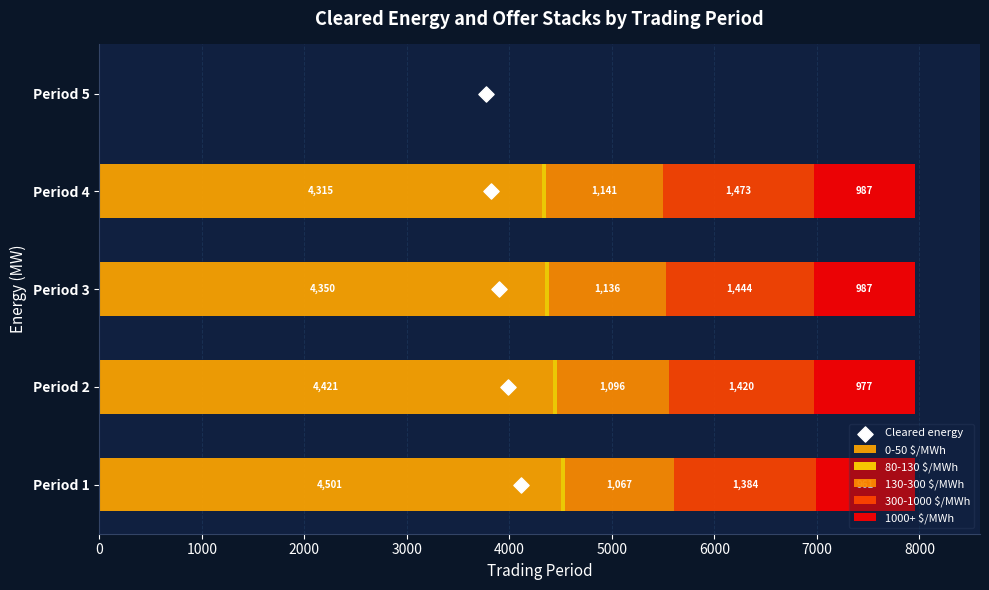

What is the total value across all series at 4000?

4.0